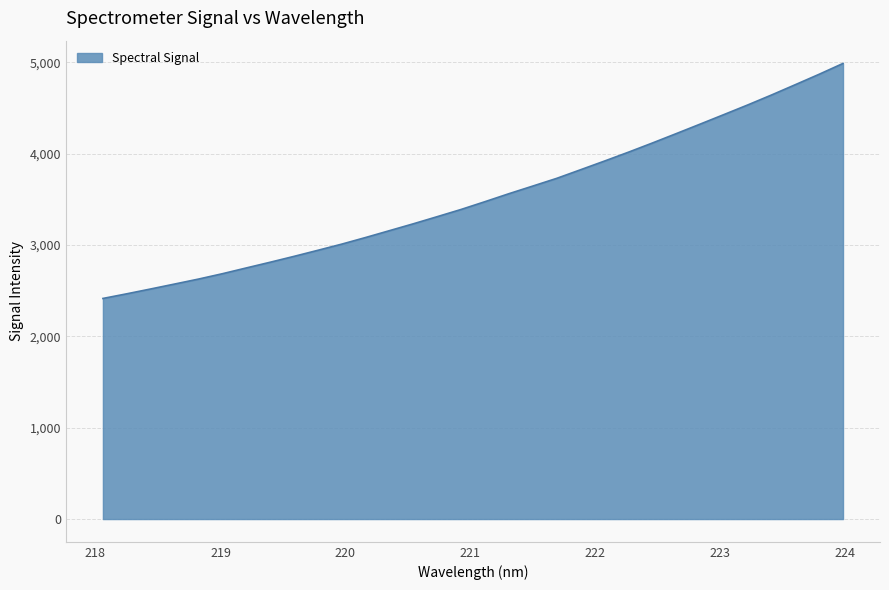

What is the minimum value shown in the chart?

2414.1